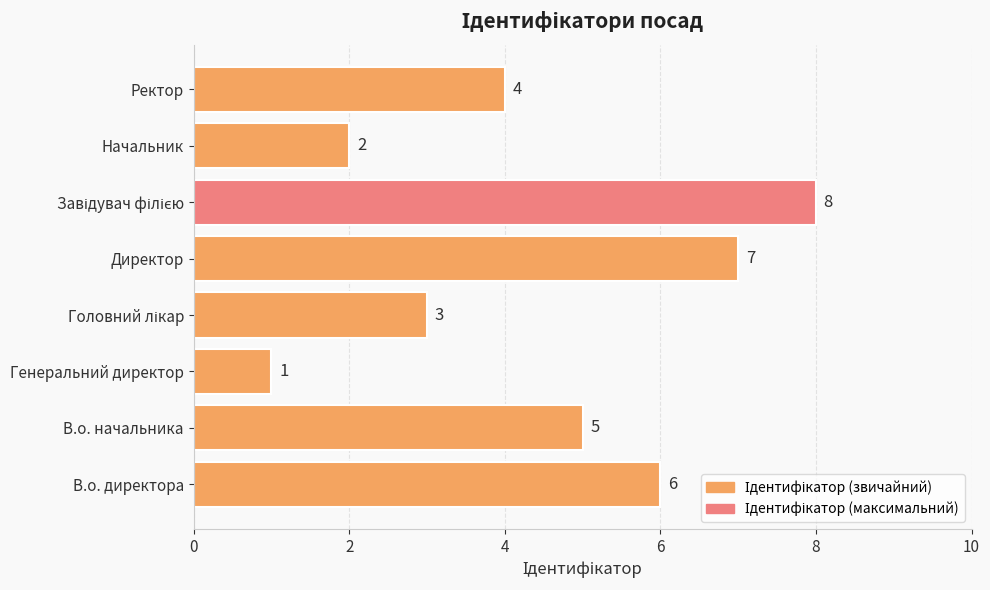

At which label is the value closest to 4?

Ректор